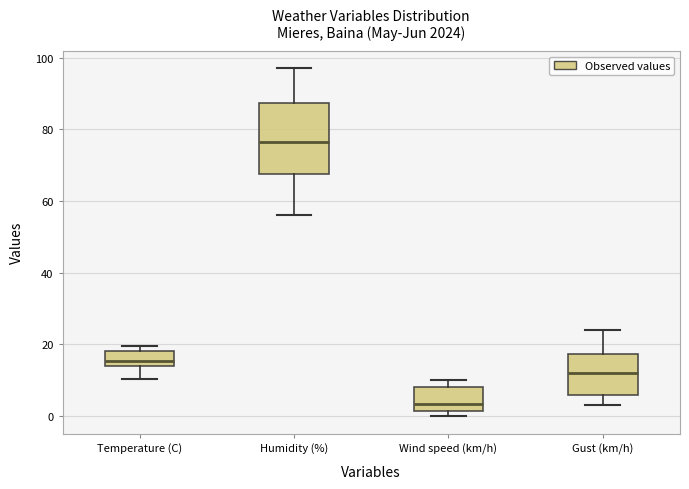

Reading left to right, read every box against the y-axis: the position of its median line, the range the box covers, and the ends of its whiskers. The values are not printed on the chart, so give them approximately, as read against the axis.

Temperature (C): median 16, box 14 to 18, whiskers 10 to 20
Humidity (%): median 76, box 68 to 88, whiskers 56 to 98
Wind speed (km/h): median 4, box 2 to 8, whiskers 0 to 10
Gust (km/h): median 12, box 6 to 18, whiskers 4 to 24